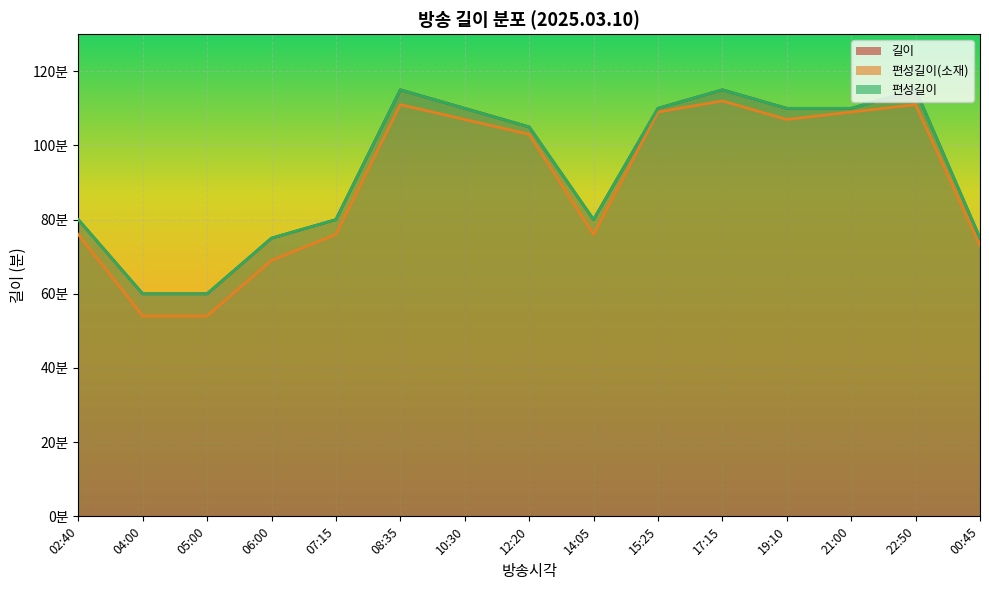

How many values in the 편성길이(소재) series are below 103?

7